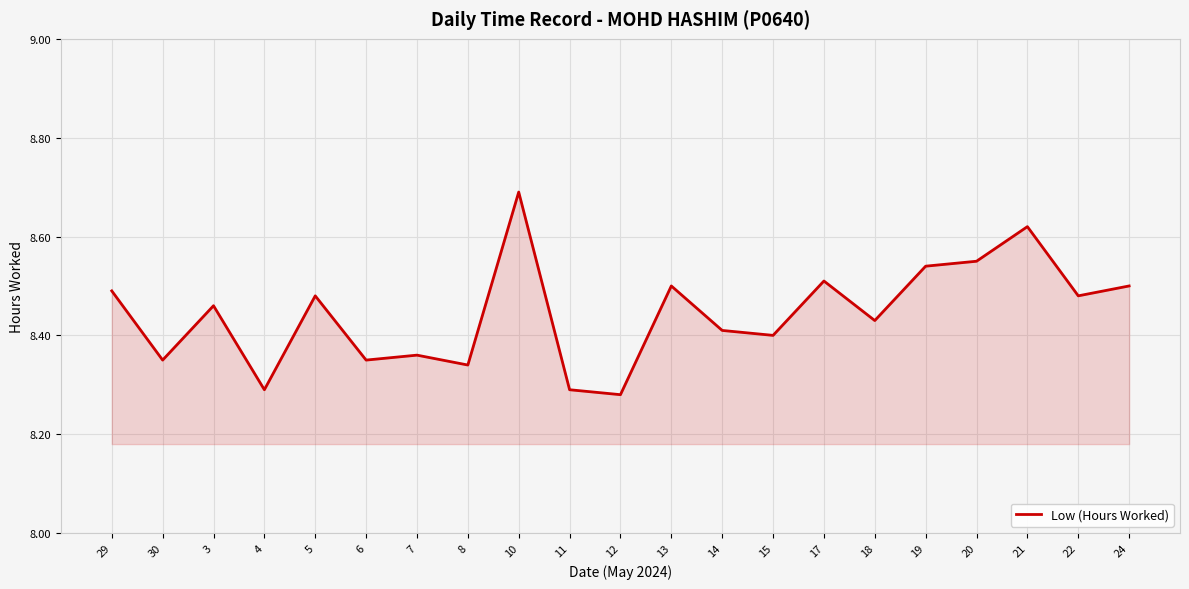

Approximately how many times larger is the value at 6 compared to 24?

1.0